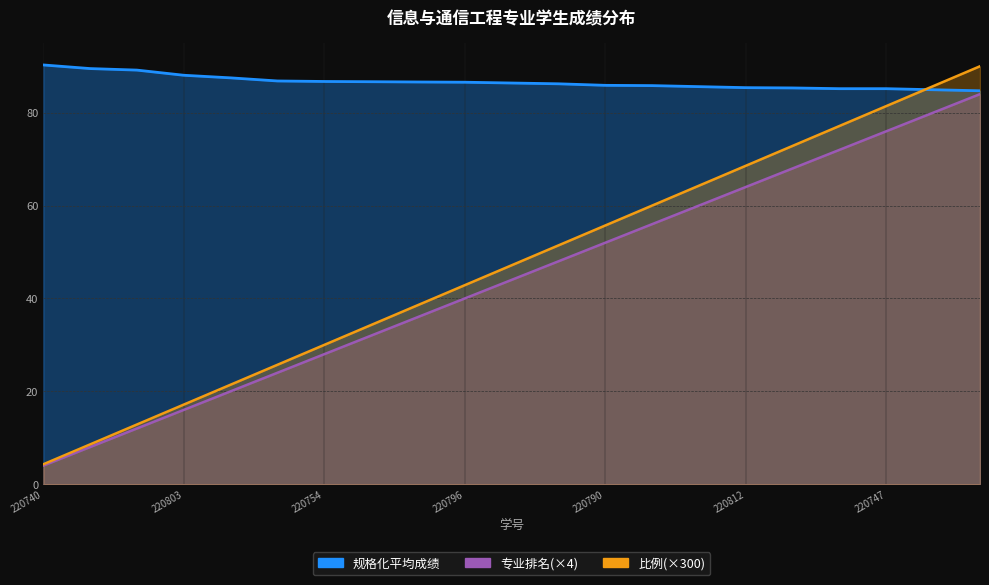

At which label is 比例 closest to 44?

220741